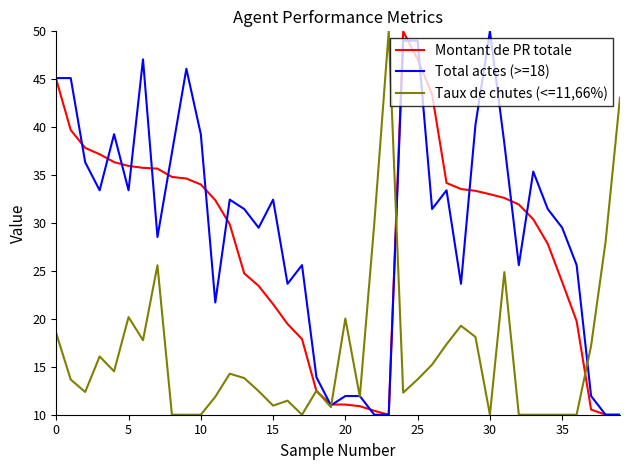

What is the minimum value for Total actes (>=18)?

10.0